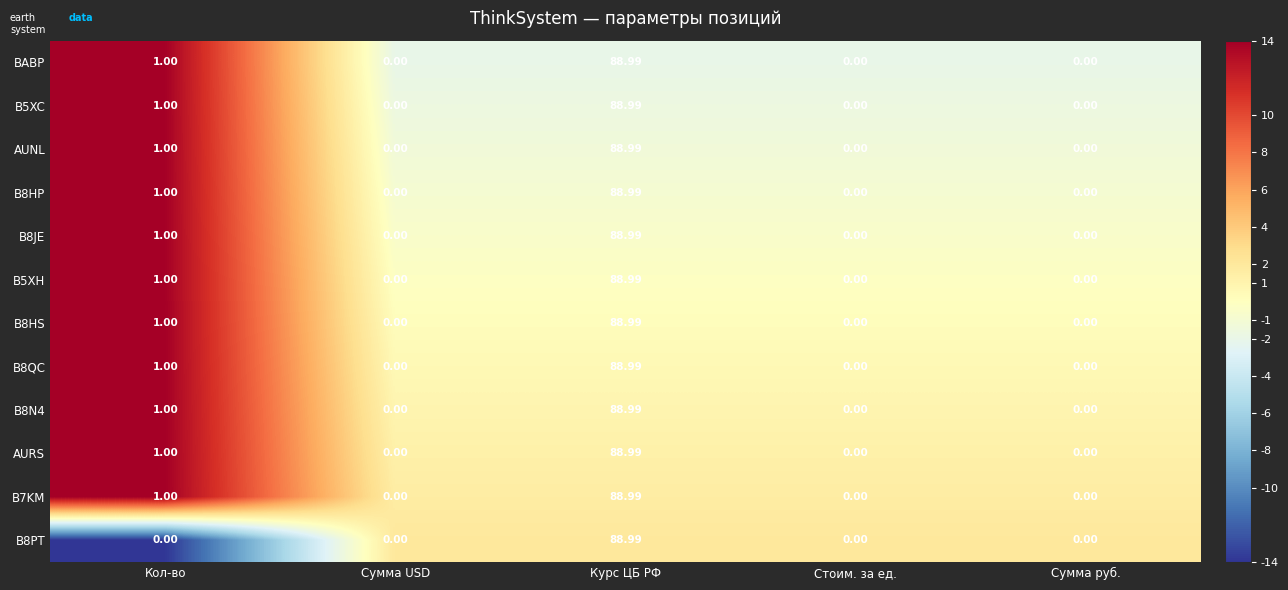

At which category is the sum across all series the highest?

Курс ЦБ РФ